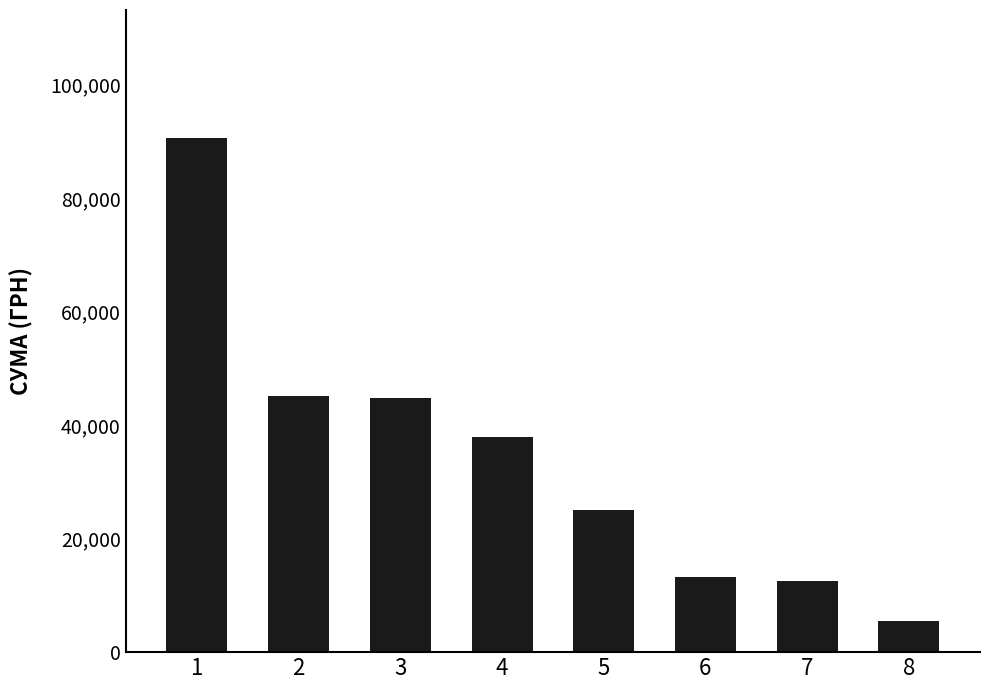

How many values are below 37880?

4